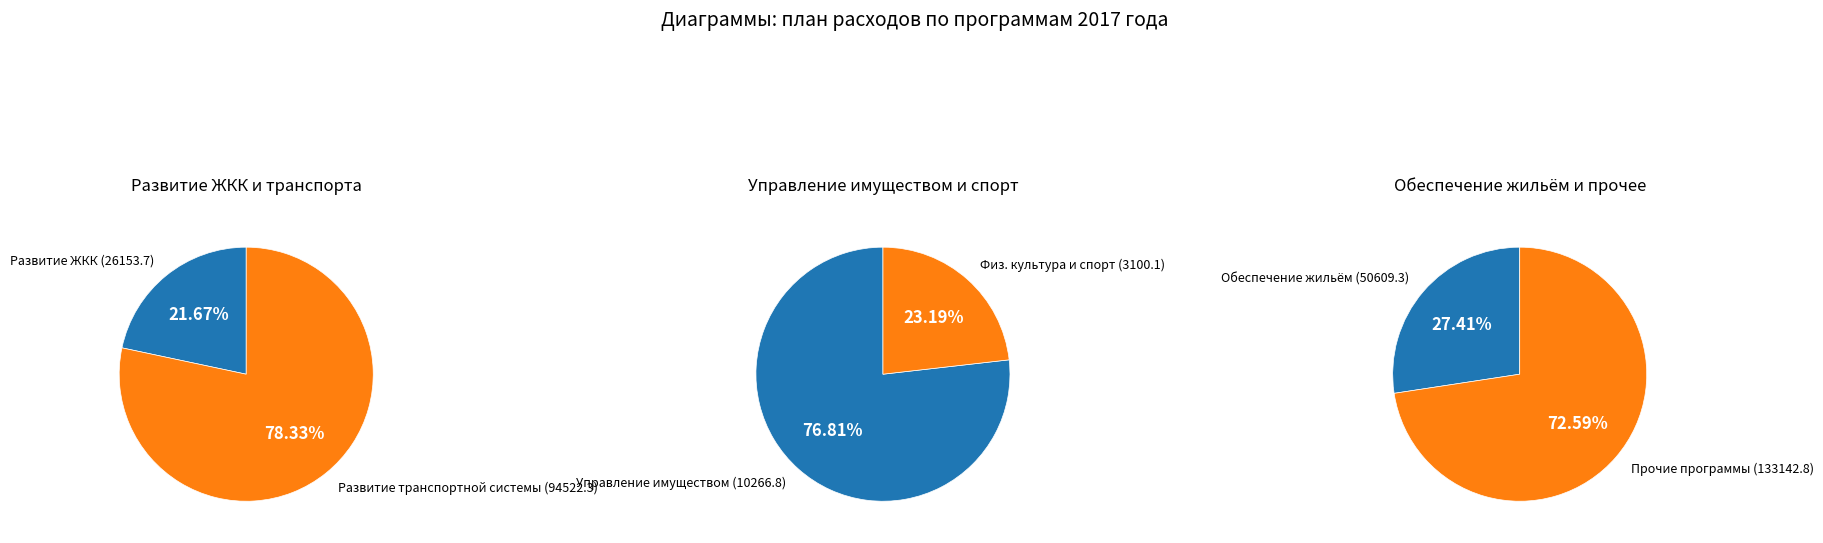

Does any single category account for the majority?

Yes